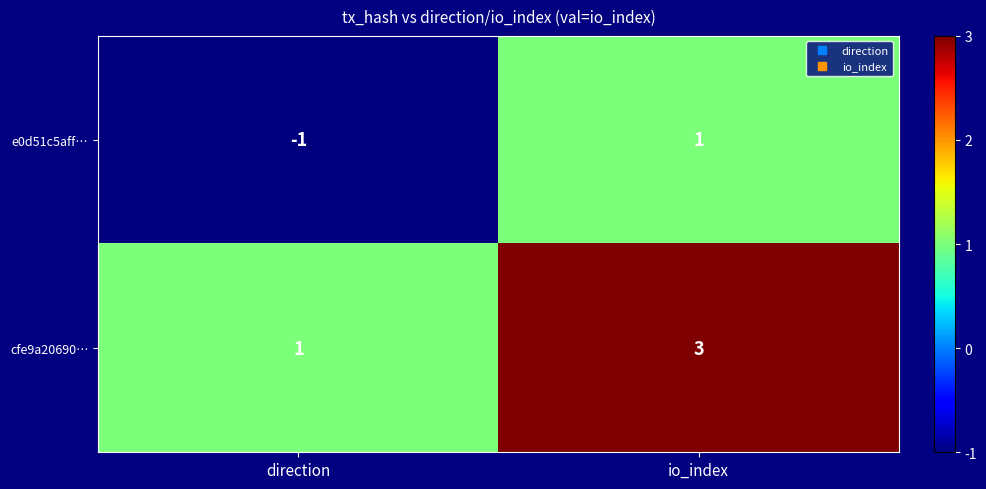

Which category has the lowest value across all series?

direction